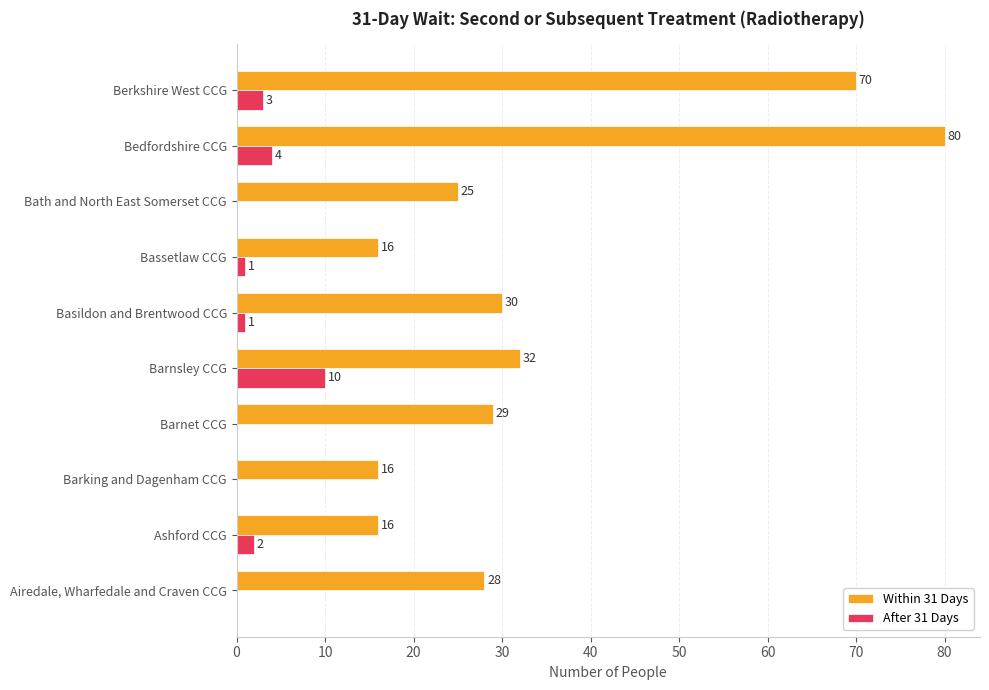

The Within 31 Days series shows 25 at Barking and Dagenham CCG. True or false?

False